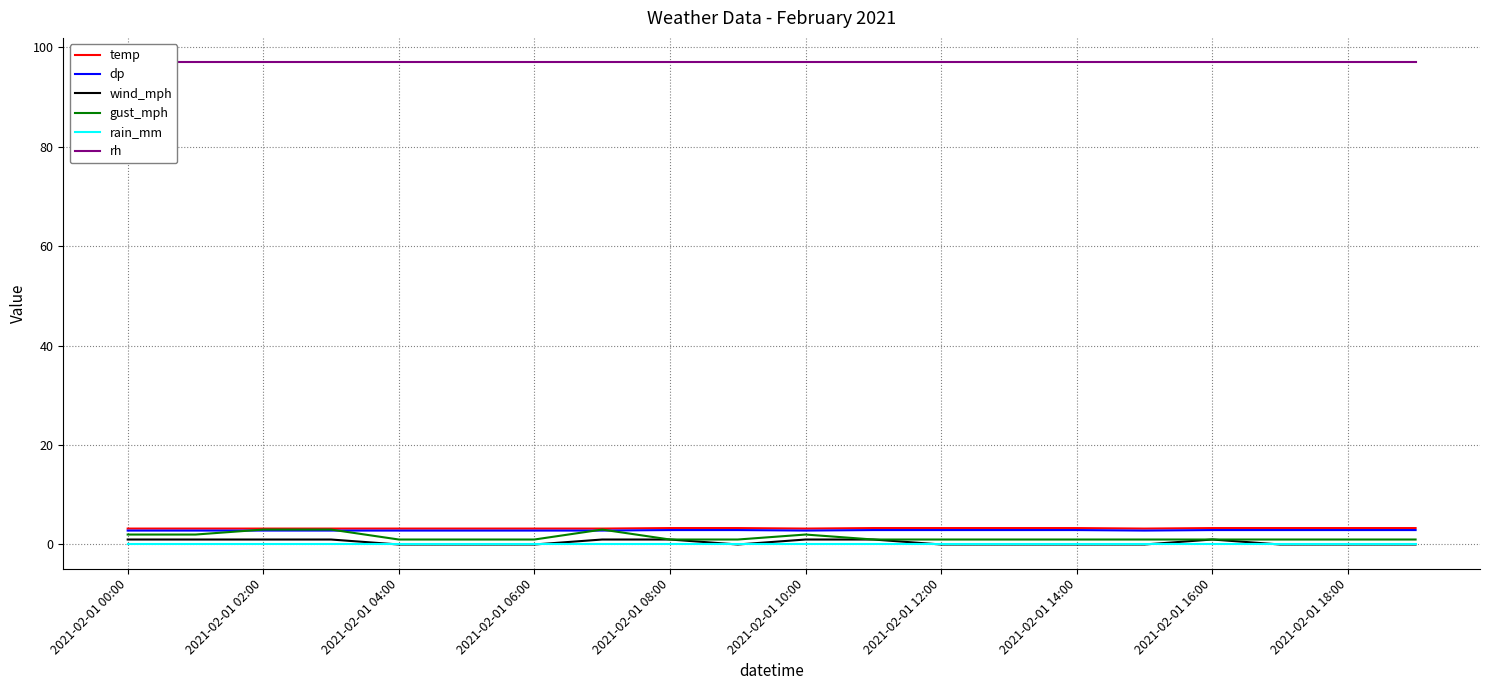

True or false: dp and rain_mm intersect in this chart.

False